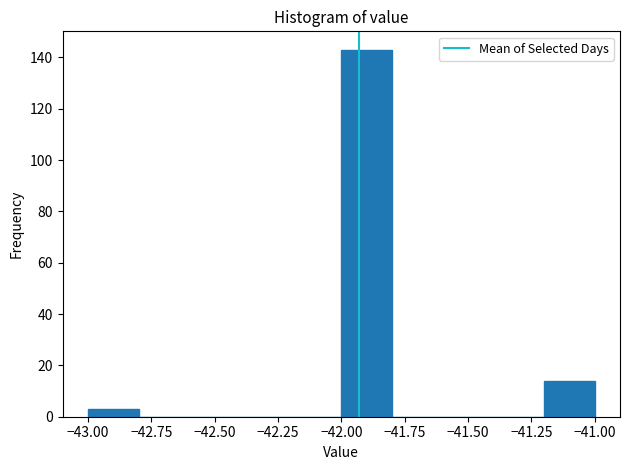

Reading left to right, transcribe this chart: for each bar, give the range it covers on the x-axis and its height. The values are not printed on the chart, so give them approximately, as read against the axis.

-43.0 to -42.8: 4
-42.8 to -42.6: 0
-42.6 to -42.4: 0
-42.4 to -42.2: 0
-42.2 to -42.0: 0
-42.0 to -41.8: 144
-41.8 to -41.6: 0
-41.6 to -41.4: 0
-41.4 to -41.2: 0
-41.2 to -41.0: 14